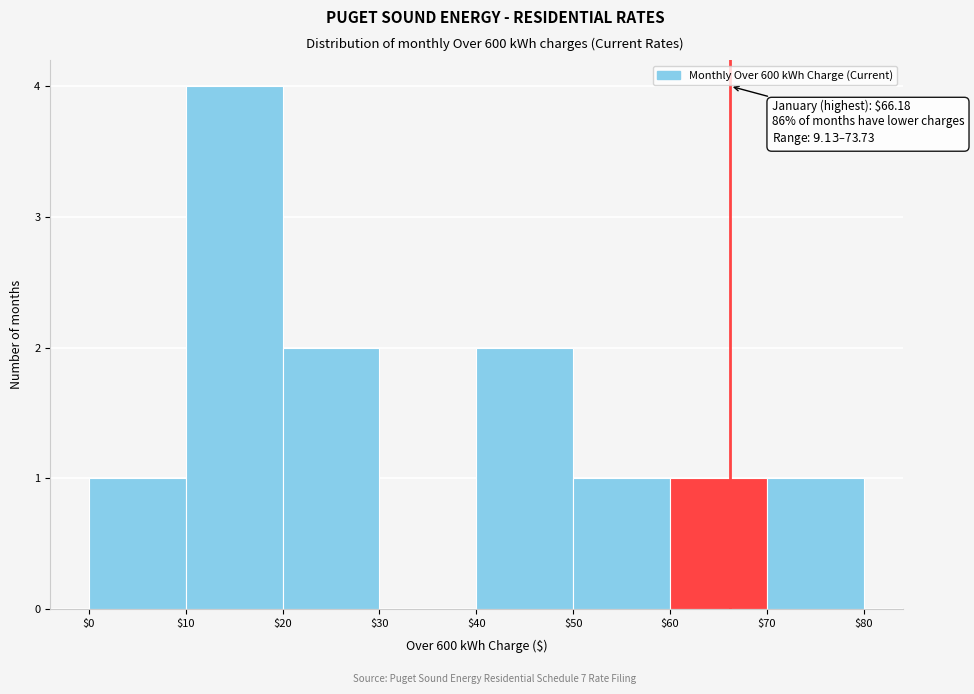

Which range on the x-axis has the tallest bar?

$10 to $20